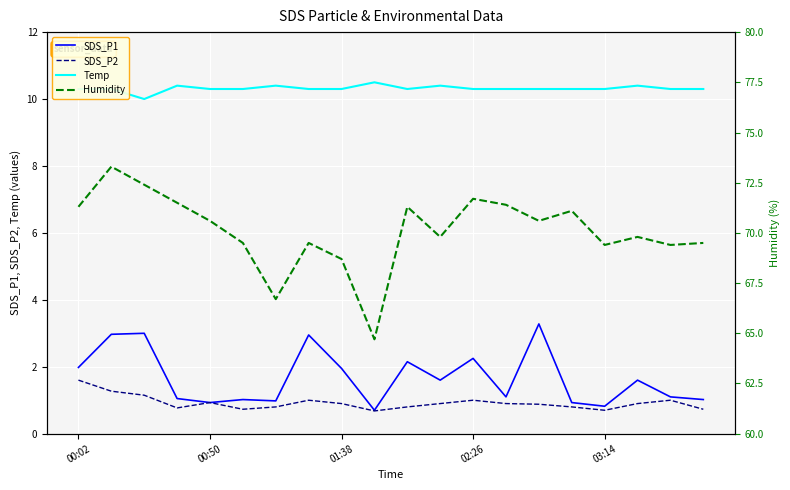

What position from the left is 6?

7